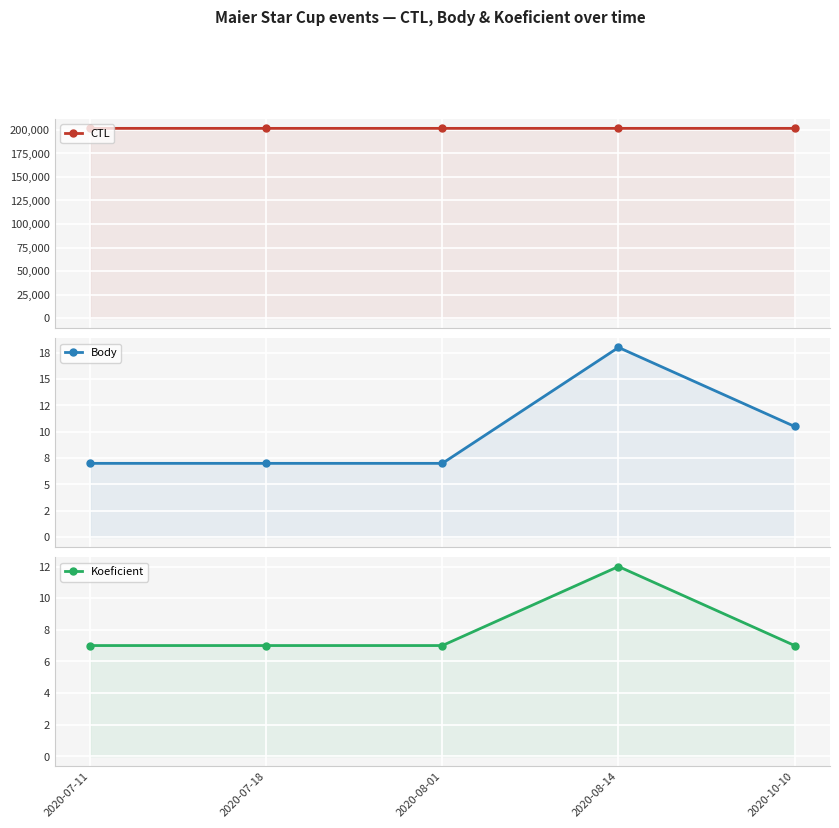

Reading right to left, transcribe all the data shown in this chart.

CTL: 201718.0	201712.0	201711.0	201710.0	201709.0
Body: 10.5	18.0	7.0	7.0	7.0
Koeficient: 7.0	12.0	7.0	7.0	7.0